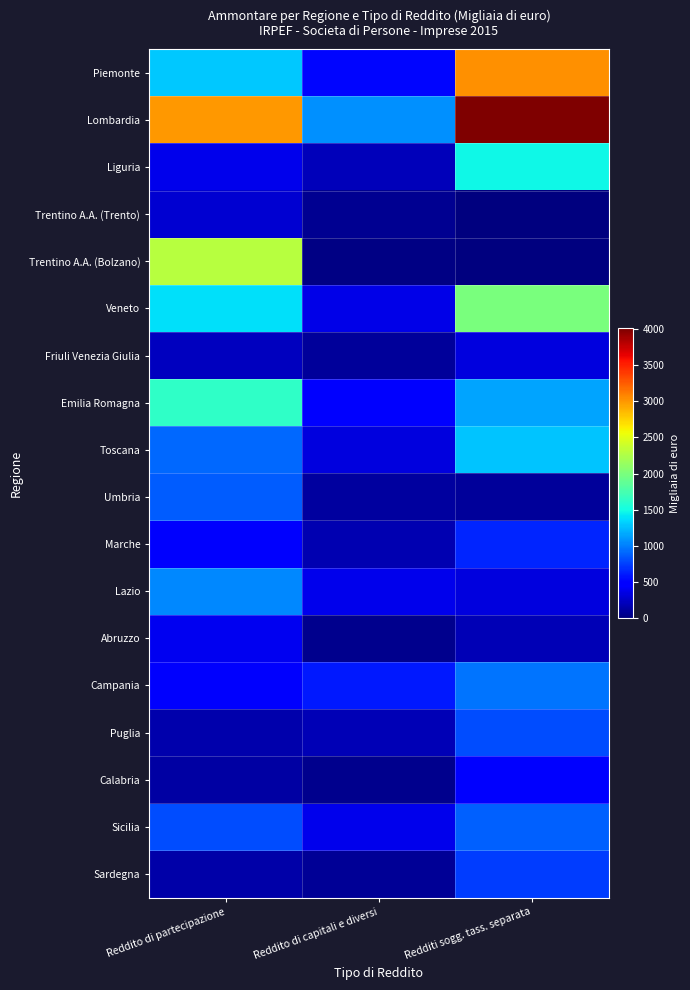

Which category has the lowest value across all series?

Redditi sogg. tass. separata